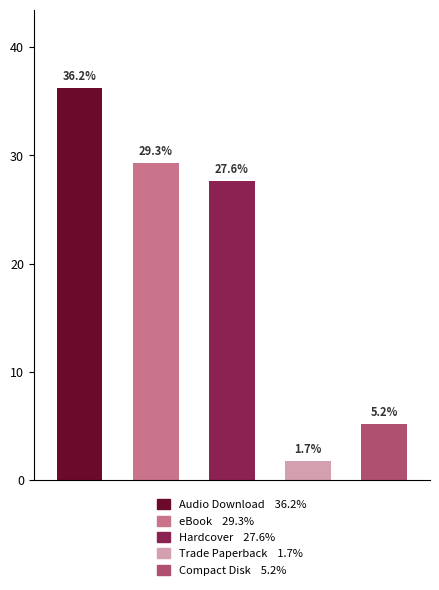

How many categories are shown in the chart?

5